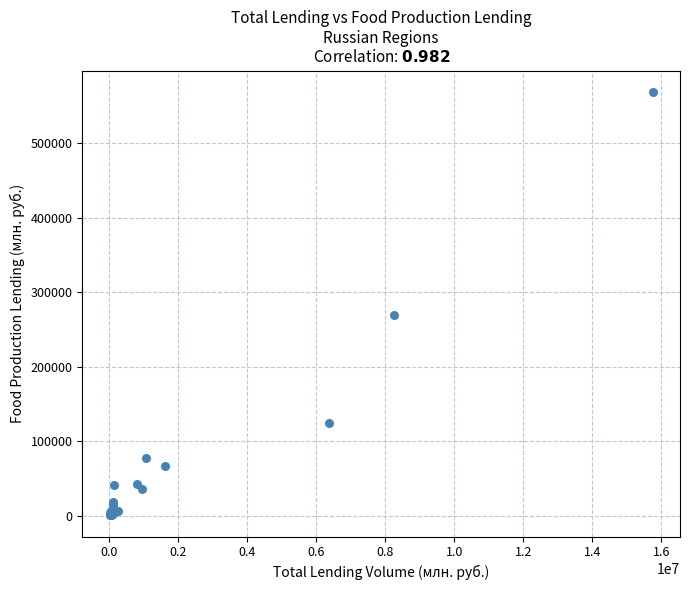

What Y value in the scatter plot is closest to 284860?

269883.6